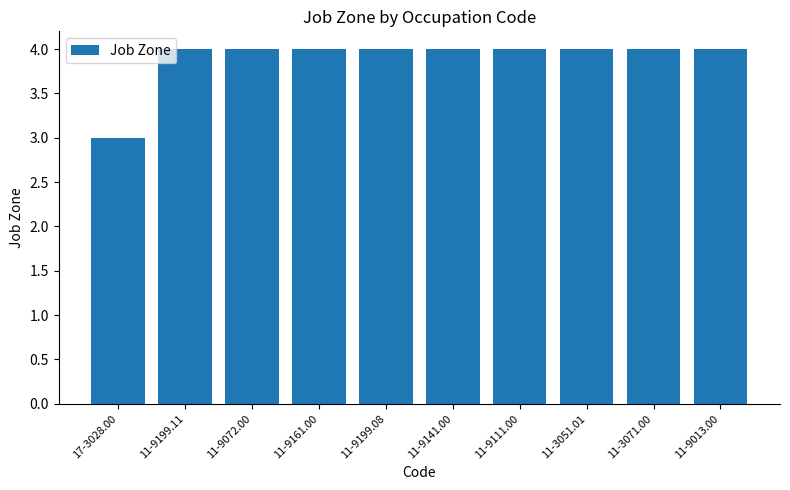

What is the label of the 10th bar from the left?

11-9013.00